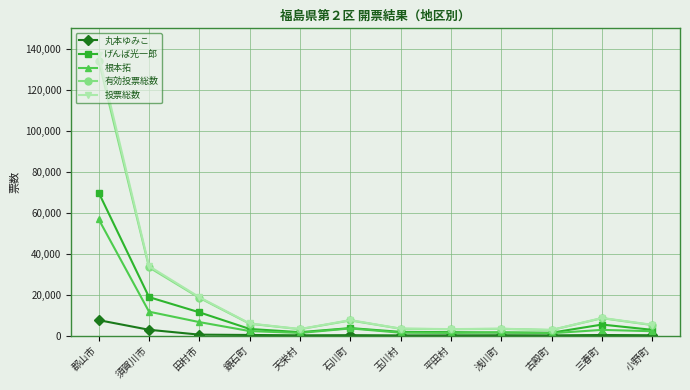

The 有効投票総数 series shows 33329 at 須賀川市. True or false?

True